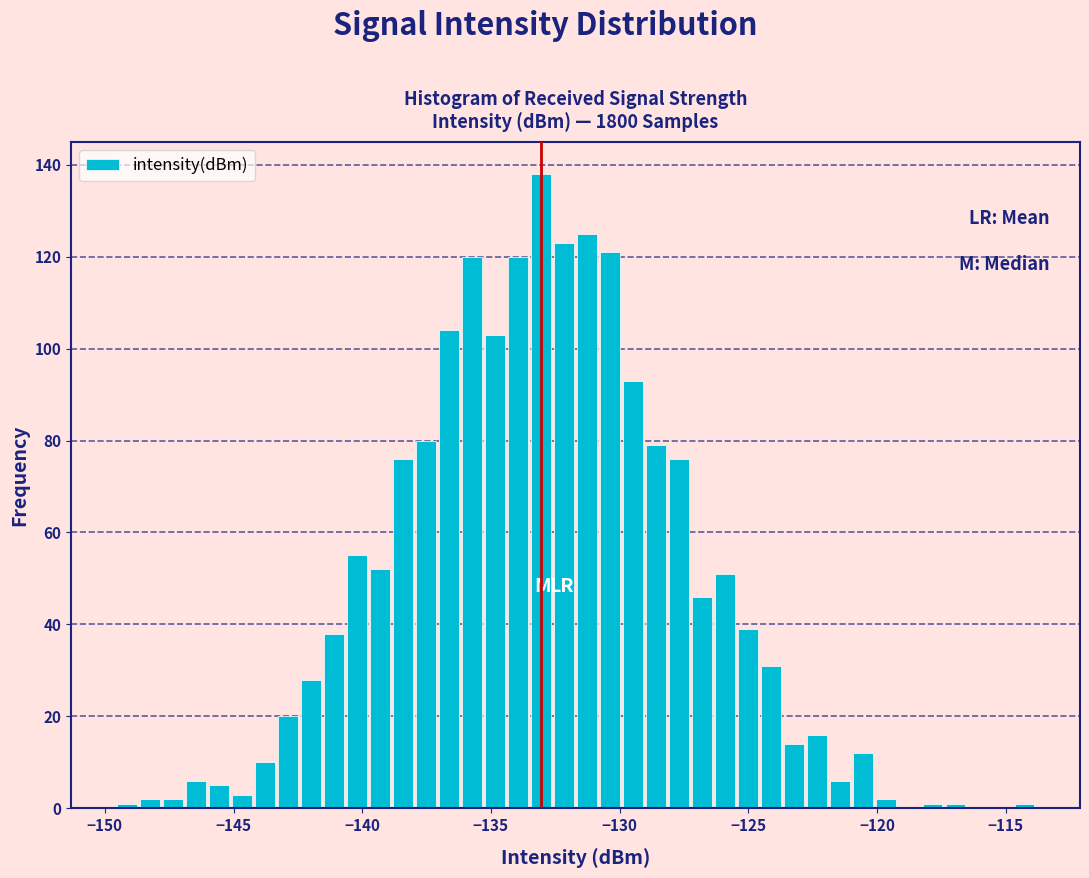

Read against the x-axis, roughly where is the centre of the tallest bar?

-133.0